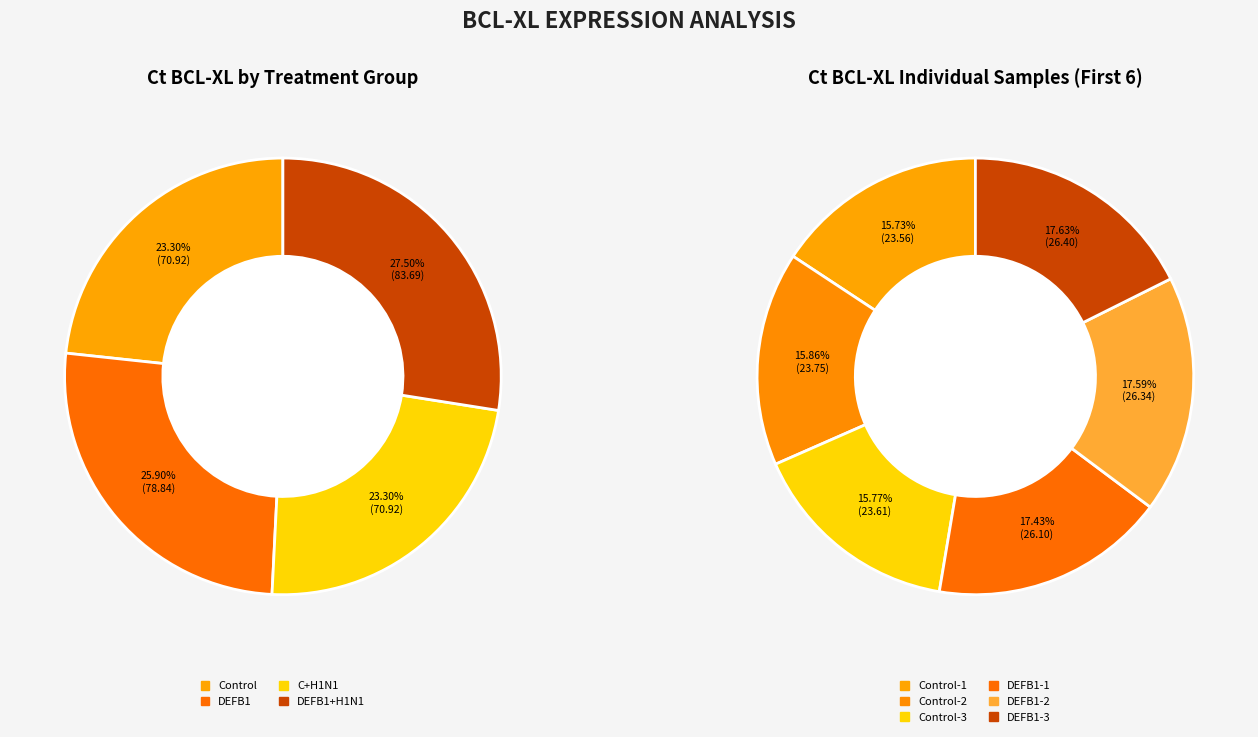

Does C+H1N1-2 account for over 50% of the chart?

No